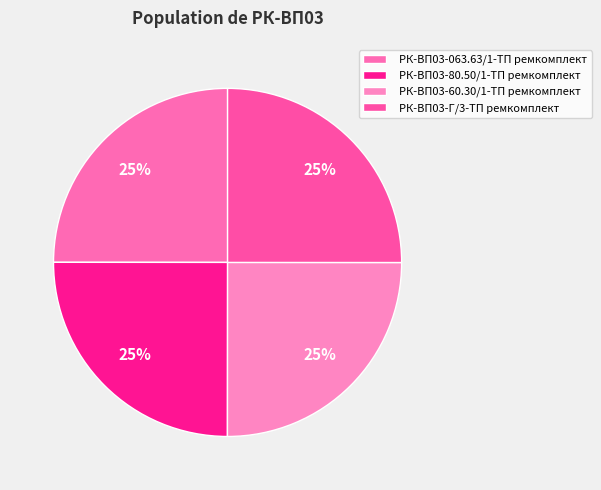

How many segments does this pie chart have?

4